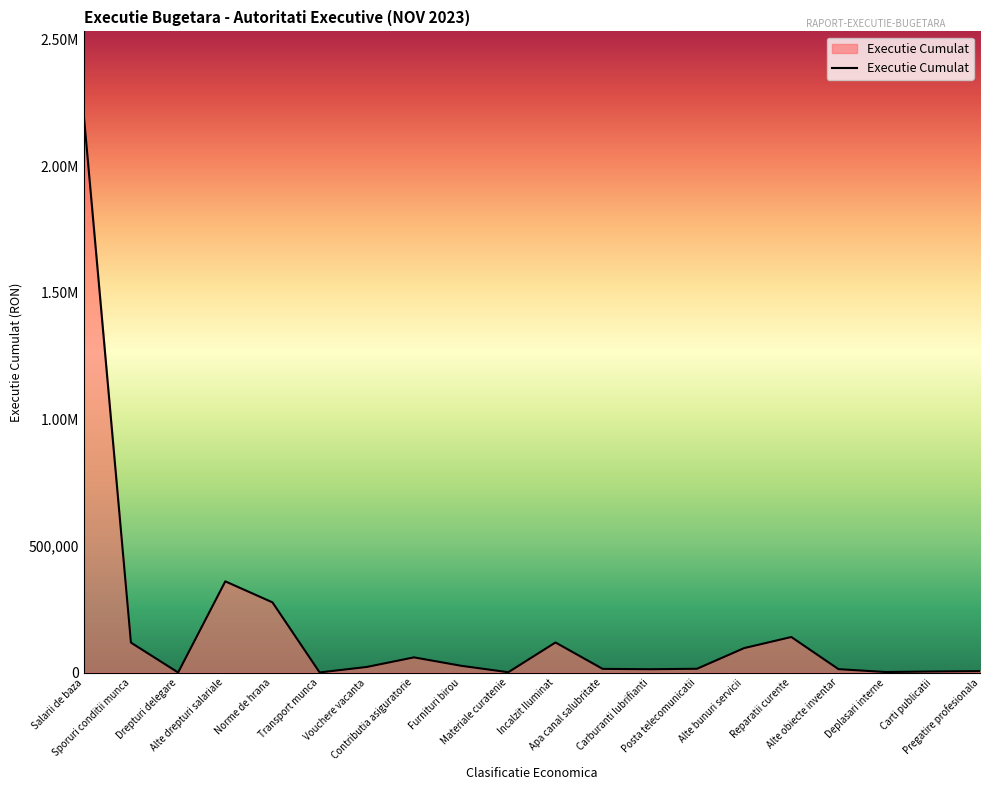

List the labels in order of value, smallest first.

Drepturi delegare, Transport munca, Materiale curatenie, Deplasari interne, Carti publicatii, Pregatire profesionala, Carburanti lubrifianti, Alte obiecte inventar, Apa canal salubritate, Posta telecomunicatii, Vouchere vacanta, Furnituri birou, Contributia asiguratorie, Alte bunuri servicii, Sporuri conditii munca, Incalzit Iluminat, Reparatii curente, Norme de hrana, Alte drepturi salariale, Salarii de baza